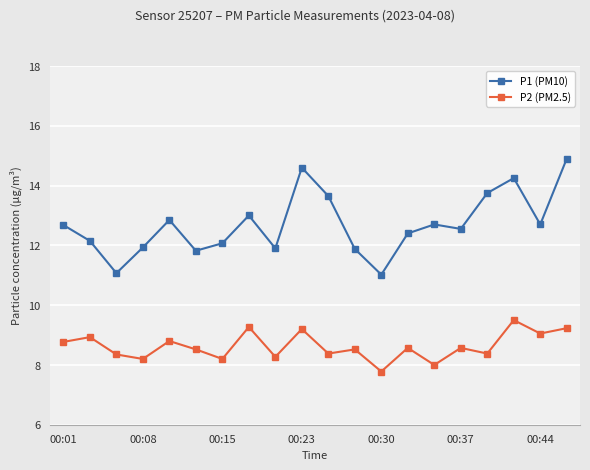

What is the highest value of the P2 (PM2.5) series?

9.5